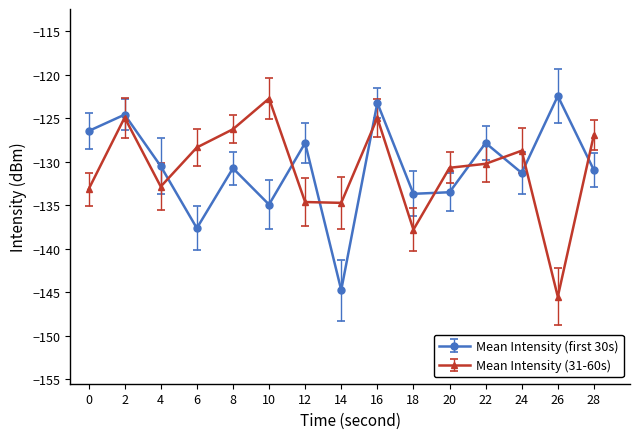

The value of Mean Intensity (first 30s) at 14 is -260.5. True or false?

False